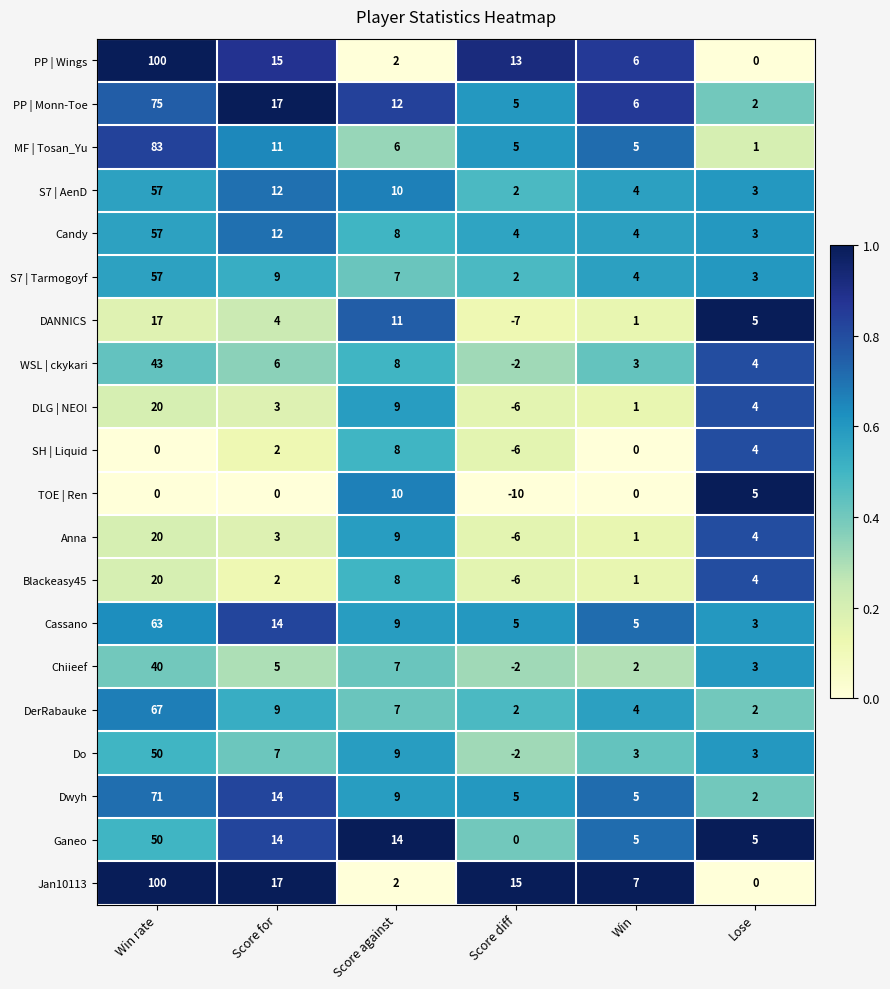

What is the difference between the maximum and second lowest values in the Ganeo series?

45